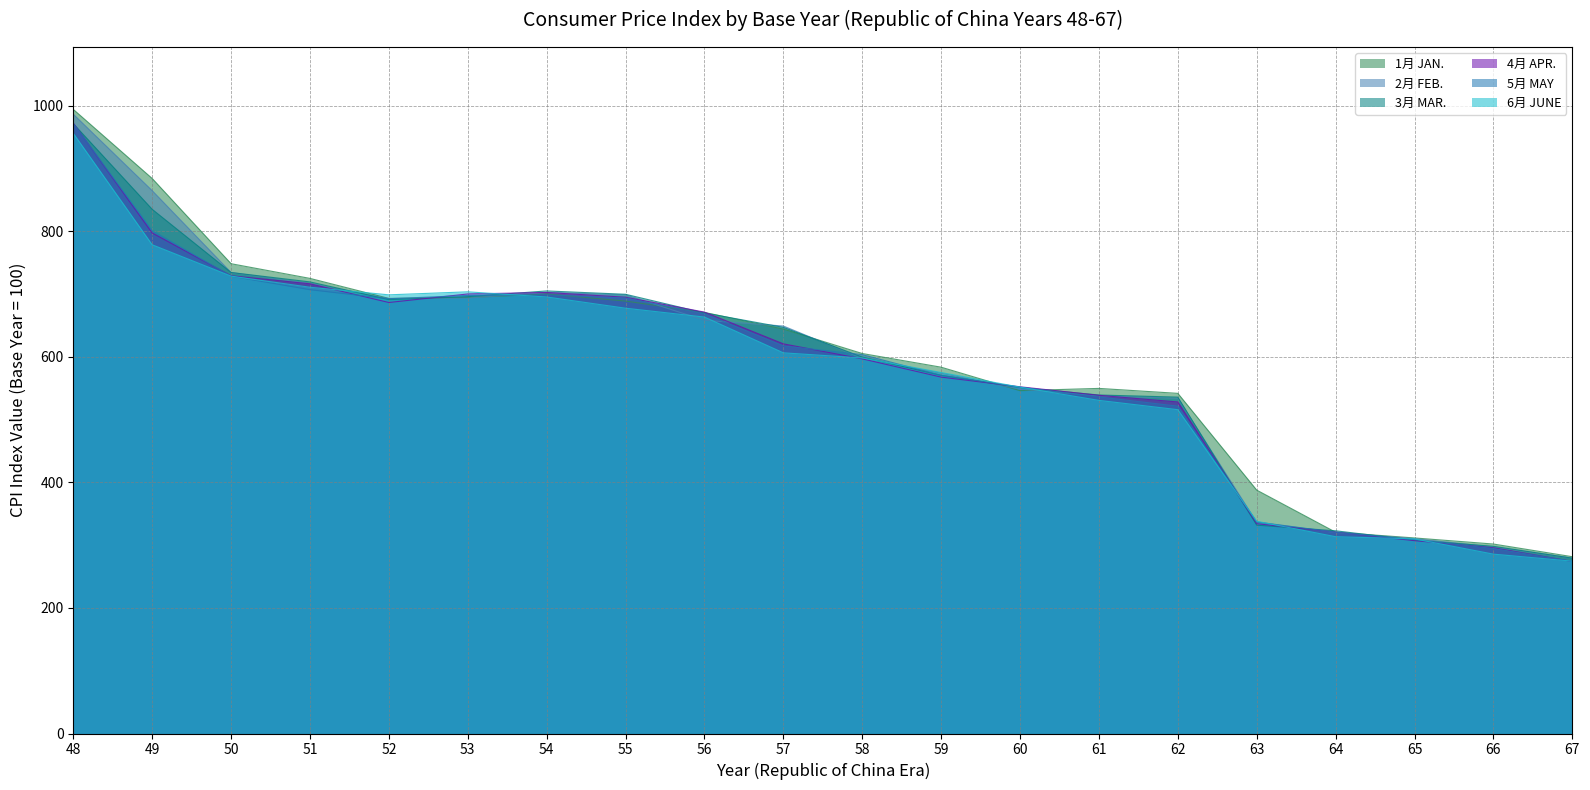

What is the sum of the 6月 JUNE values at 52 and 62?

1215.0